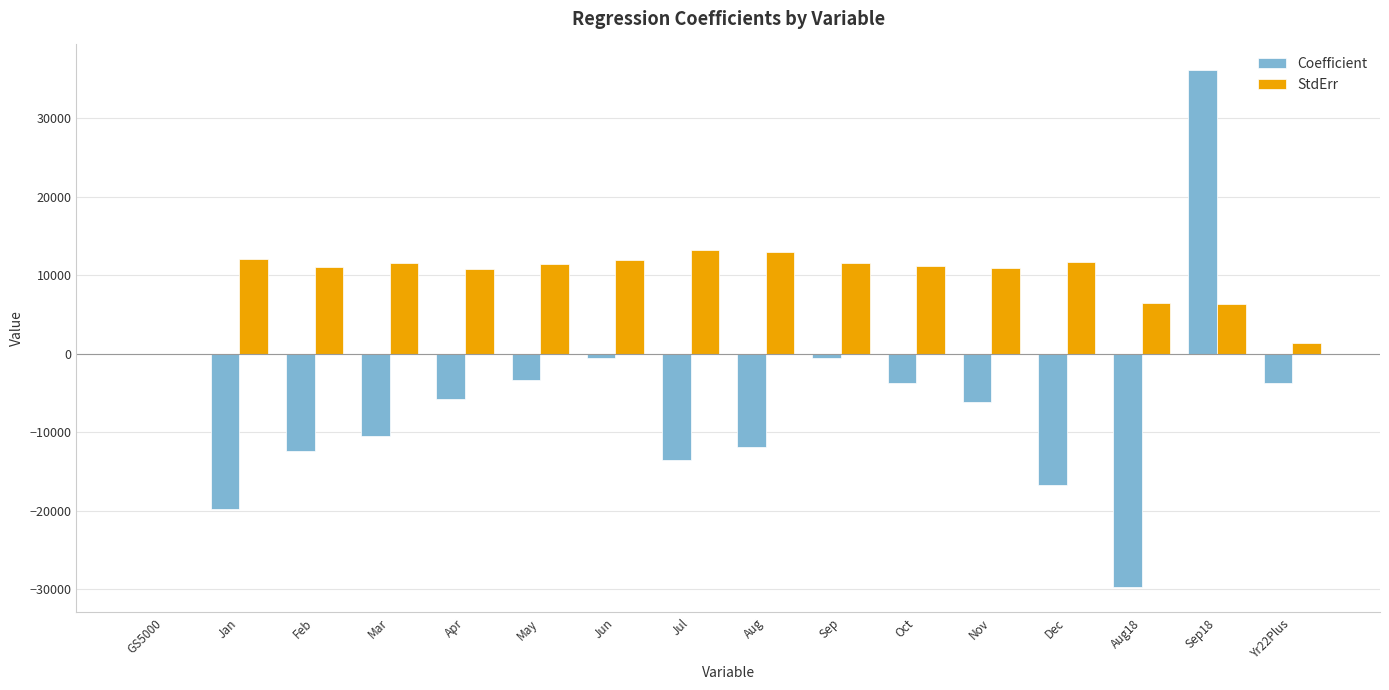

What are all the series names shown in the legend?

Coefficient, StdErr